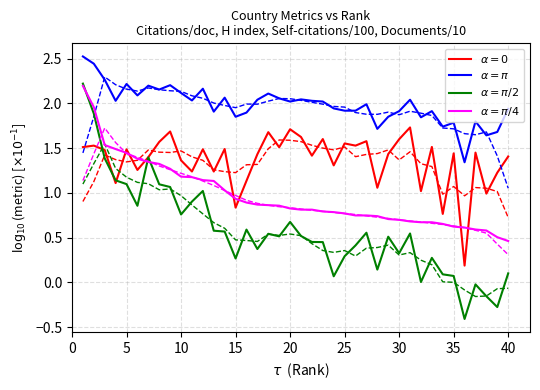

Reading right to left, extract all data points from this chart.

$\alpha=0$: 1.4	1.2	1.0	1.5	0.2	1.4	0.8	1.5	1.0	1.7	1.6	1.4	1.1	1.6	1.5	1.6	1.3	1.6	1.4	1.6	1.7	1.5	1.7	1.4	1.1	0.8	1.5	1.2	1.5	1.2	1.4	1.7	1.6	1.4	1.3	1.5	1.1	1.5	1.5	1.5
$\alpha=\pi$: 1.9	1.7	1.6	1.8	1.3	1.8	1.7	1.9	1.8	2.0	1.9	1.9	1.7	2.0	1.9	1.9	1.9	2.0	2.0	2.0	2.0	2.1	2.1	2.0	1.9	1.9	2.1	1.9	2.2	2.0	2.1	2.2	2.2	2.2	2.1	2.2	2.0	2.3	2.4	2.5
$\alpha=\pi/2$: 0.1	-0.3	-0.2	-0.0	-0.4	0.1	0.1	0.3	0.0	0.5	0.3	0.5	0.1	0.6	0.4	0.3	0.1	0.5	0.5	0.5	0.7	0.5	0.5	0.4	0.6	0.3	0.6	0.6	1.0	0.9	0.8	1.1	1.1	1.4	0.9	1.1	1.1	1.4	1.9	2.2
$\alpha=\pi/4$: 0.5	0.5	0.6	0.6	0.6	0.6	0.7	0.7	0.7	0.7	0.7	0.7	0.7	0.7	0.7	0.8	0.8	0.8	0.8	0.8	0.8	0.9	0.9	0.9	0.9	0.9	1.0	1.1	1.1	1.2	1.2	1.3	1.3	1.3	1.4	1.4	1.5	1.5	2.0	2.2